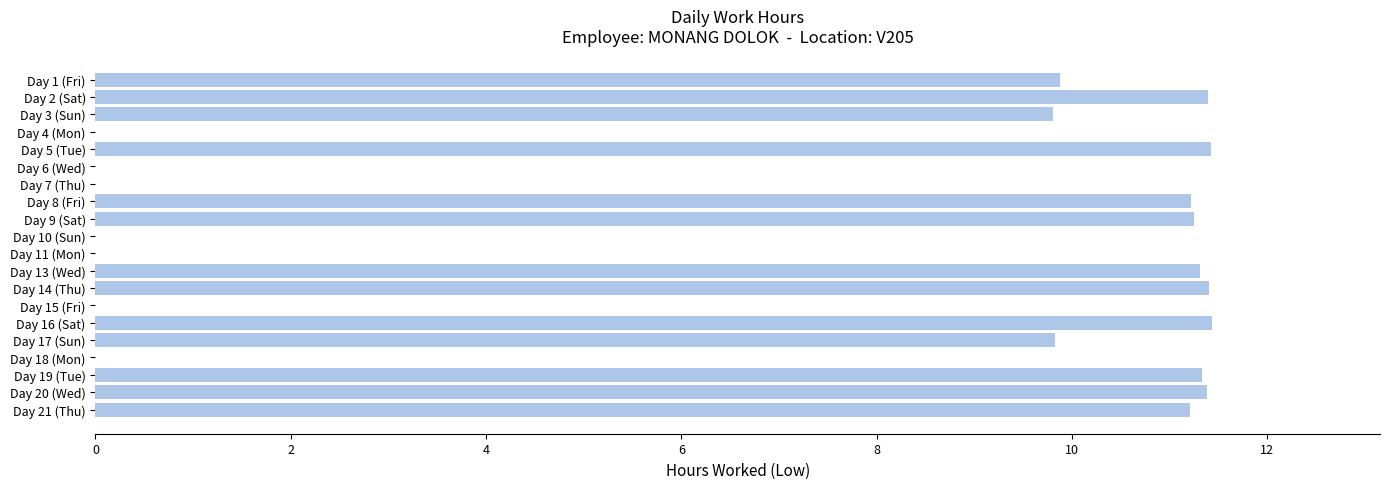

What is the greatest value displayed?

11.4